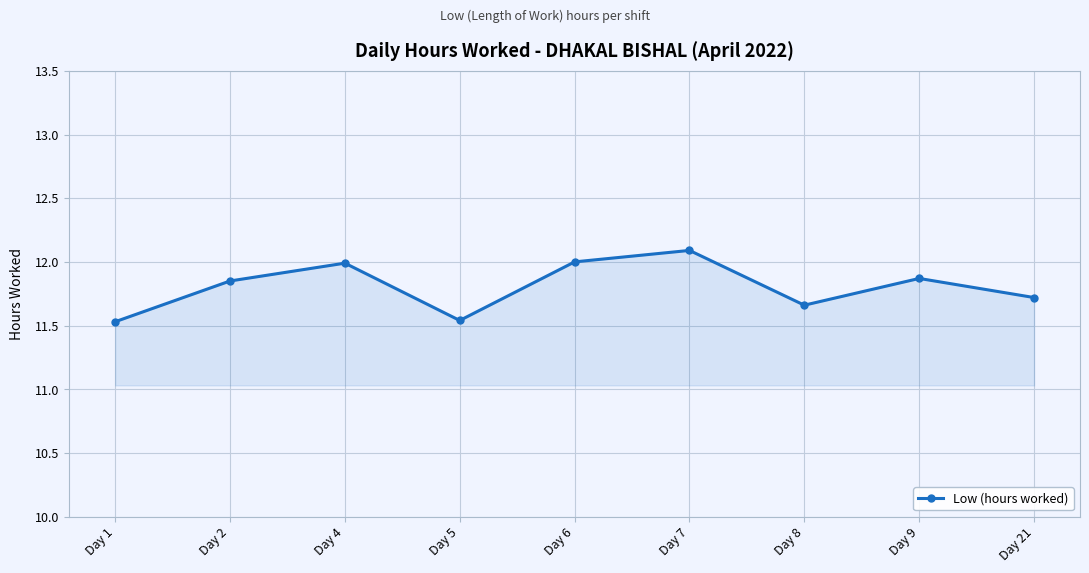

What is the greatest value displayed?

12.1